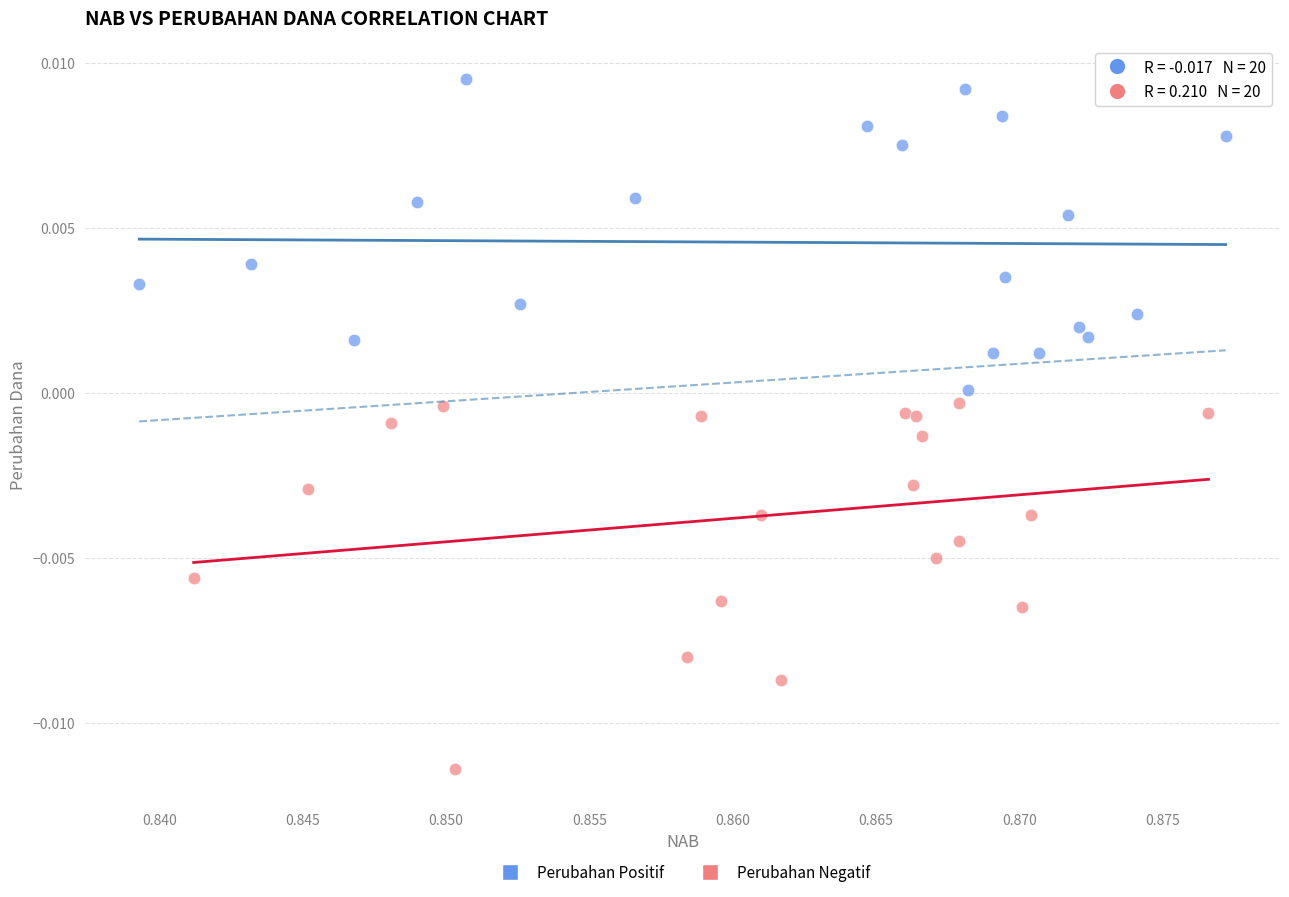

Which series has the widest spread of Y values?

Perubahan Negatif